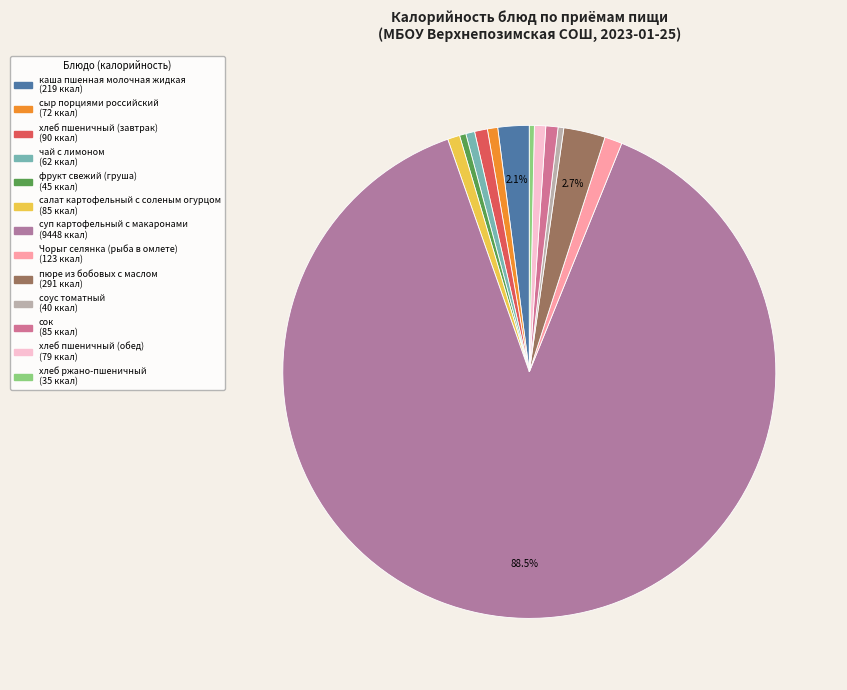

Is there any slice that represents more than half of the pie?

Yes